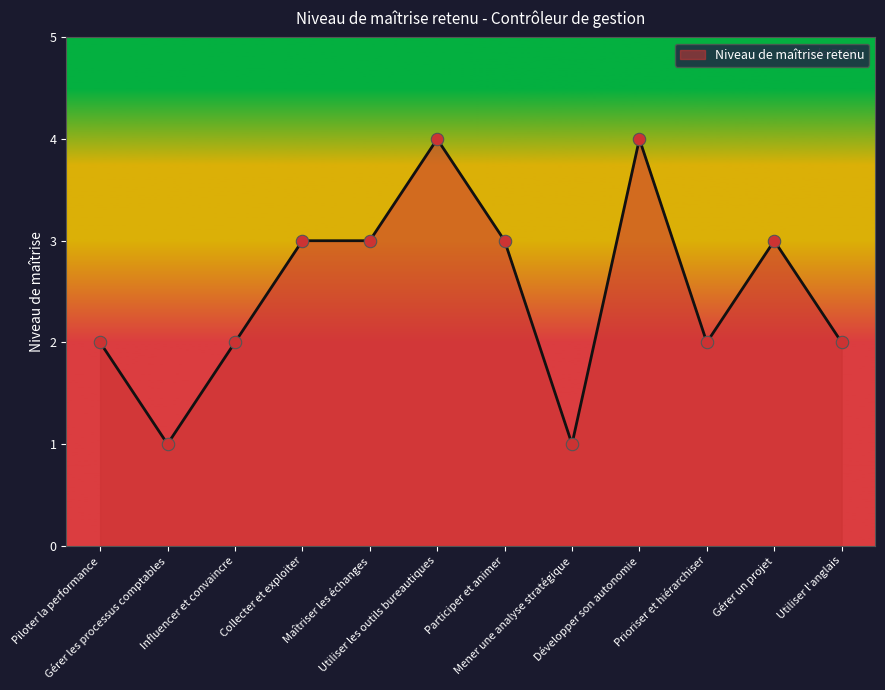

Approximately how many times larger is the value at Prioriser et hiérarchiser compared to Utiliser l'anglais?

1.0